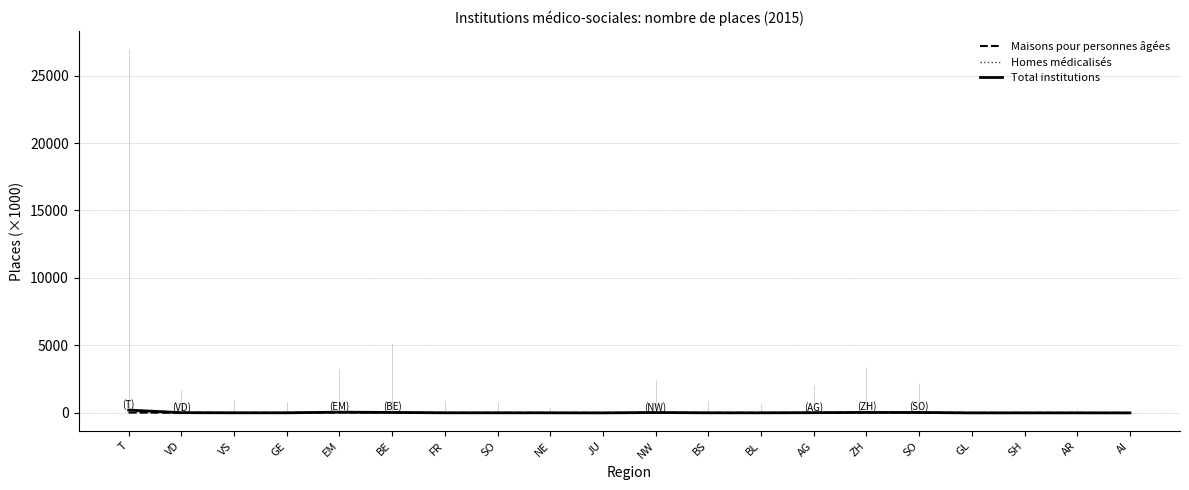

Which series has the largest total across all categories?

Total institutions